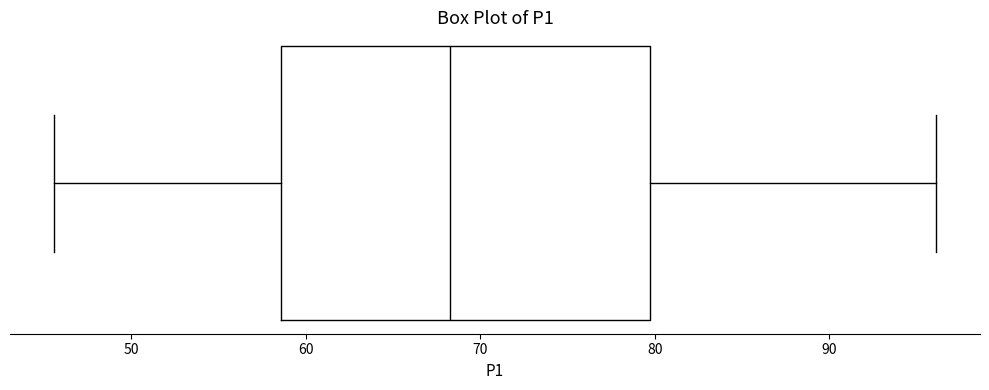

Transcribe this box plot: give where the median line is, the range the box spans, and where the two whiskers end, as read against the x-axis. The values are not printed on the chart, so give them approximately, as read against the axis.

median 68, box 59 to 80, whiskers 46 to 96